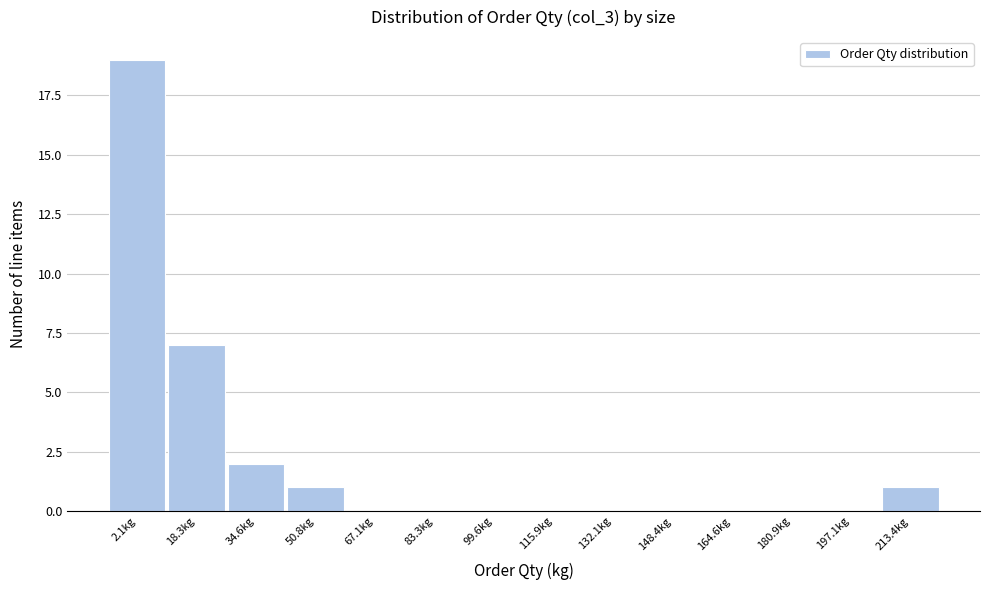

Reading right to left, extract all data points from this chart.

213.4kg=1	197.1kg=0	180.9kg=0	164.6kg=0	148.4kg=0	132.1kg=0	115.9kg=0	99.6kg=0	83.3kg=0	67.1kg=0	50.8kg=1	34.6kg=2	18.3kg=7	2.1kg=19